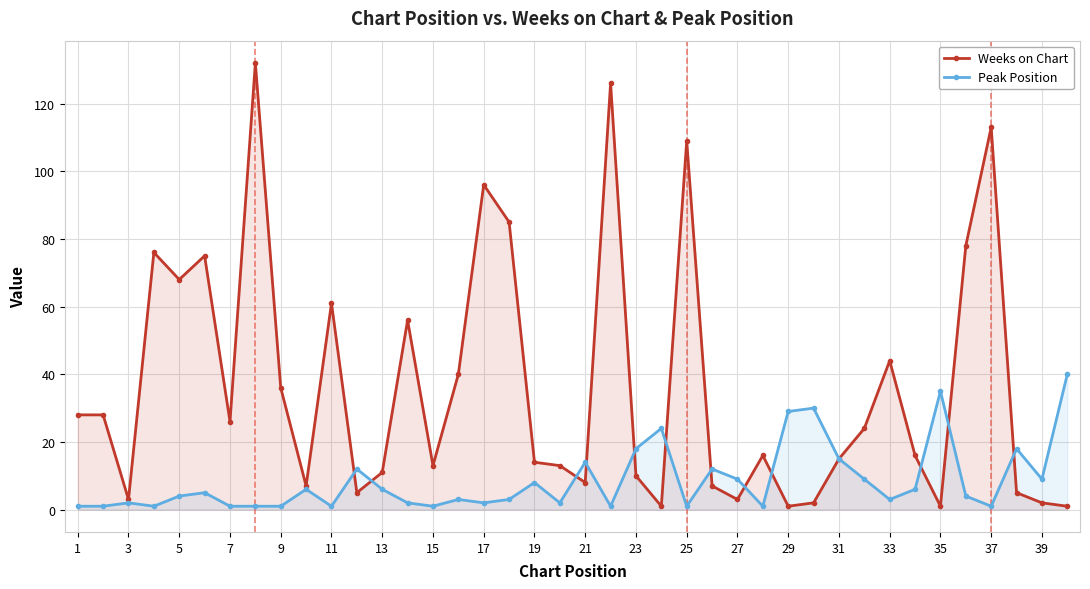

True or false: Weeks on Chart has a value of 55 at 17.

False